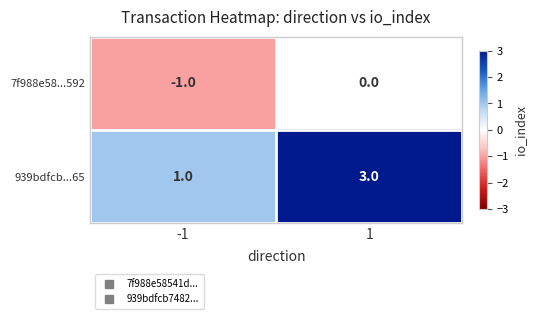

How many negative values does the 7f988e58...592 series have?

1